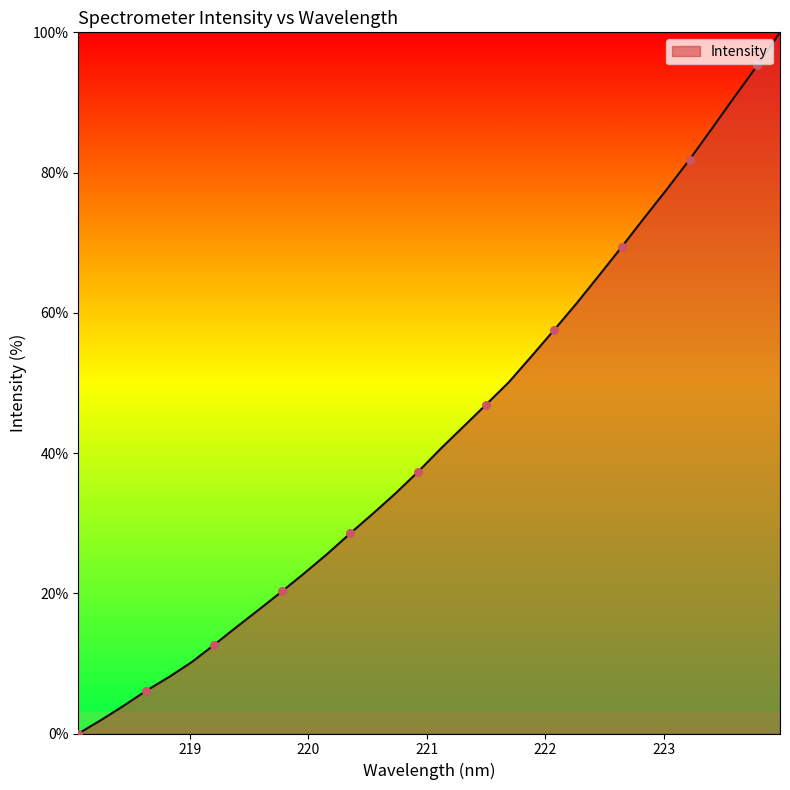

What is the maximum value shown in the chart?

100.0